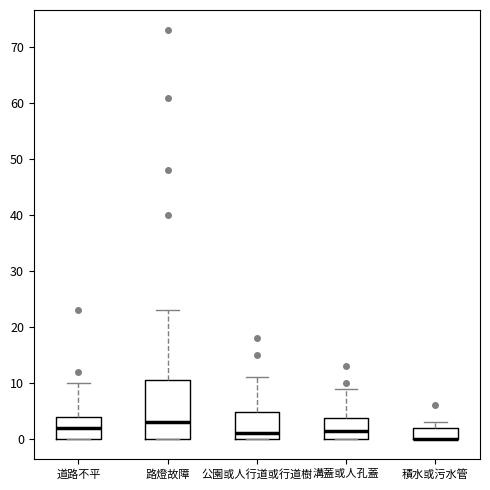

Which box is the tallest, from its lower edge to its upper edge?

路燈故障